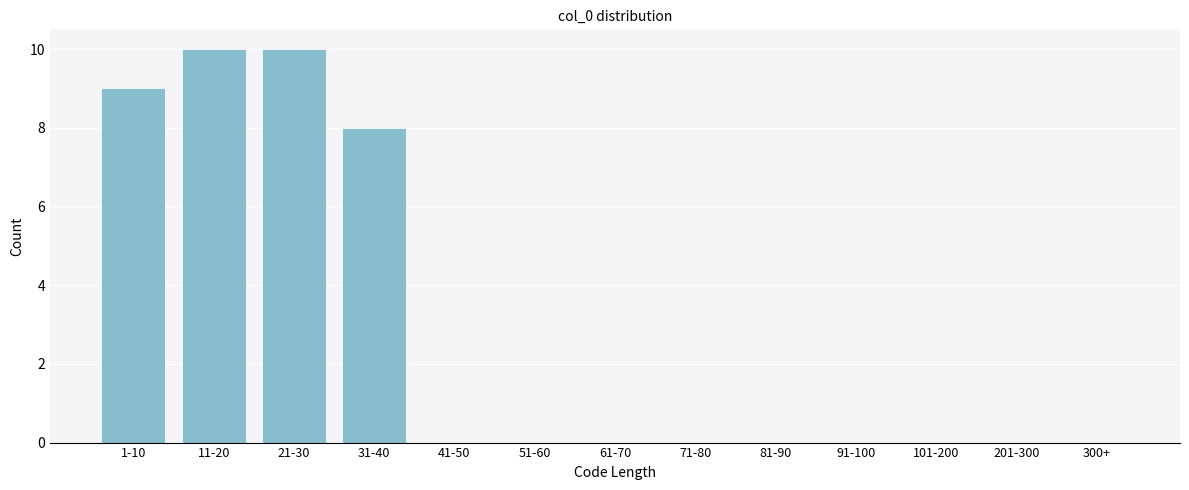

Reading right to left, transcribe all the data shown in this chart.

300+=0	201-300=0	101-200=0	91-100=0	81-90=0	71-80=0	61-70=0	51-60=0	41-50=0	31-40=8	21-30=10	11-20=10	1-10=9